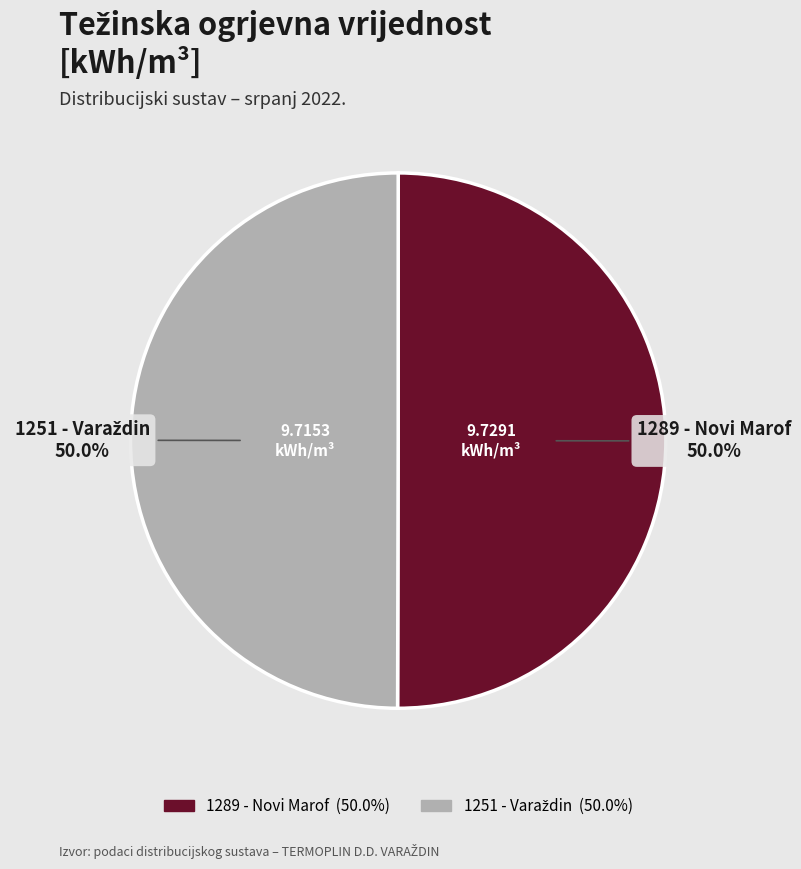

What percentage is NOT represented by 1289 - Novi Marof?

50.0%